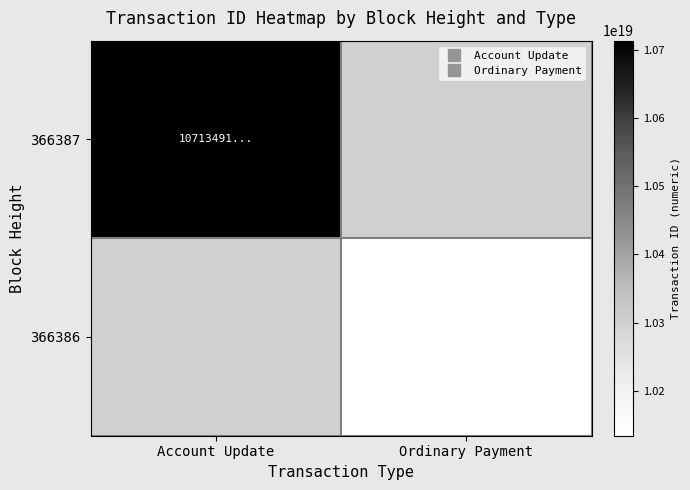

Rank the series by their average value, from highest to lowest.

366387, 366386